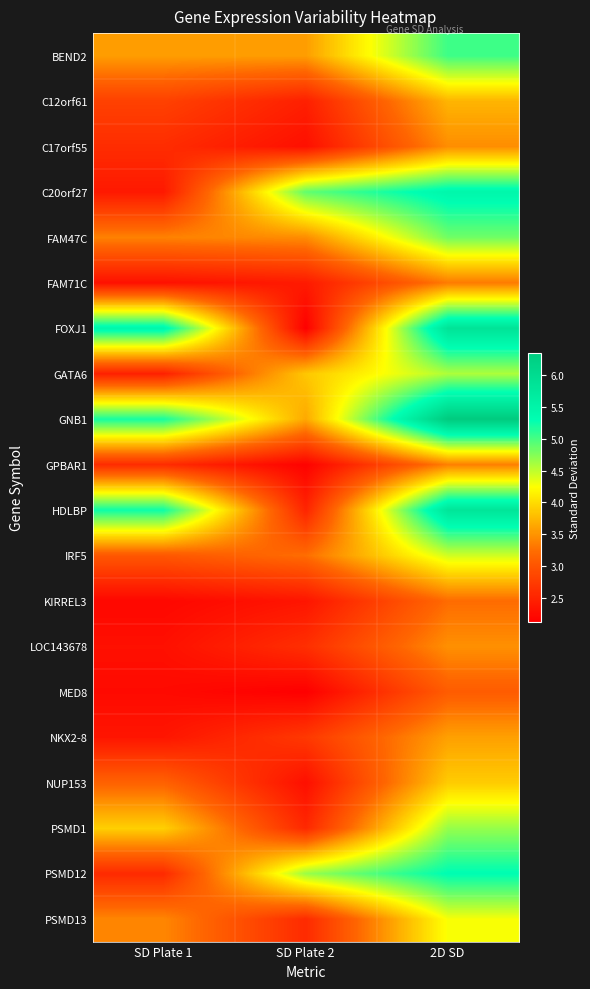

Which label corresponds to the largest value in the chart?

2D SD